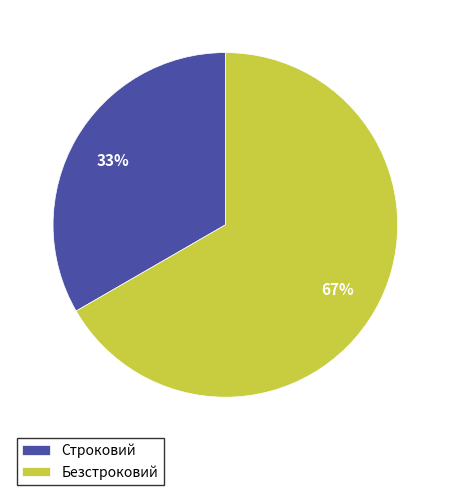

To the nearest percent, what is the average slice percentage?

50%